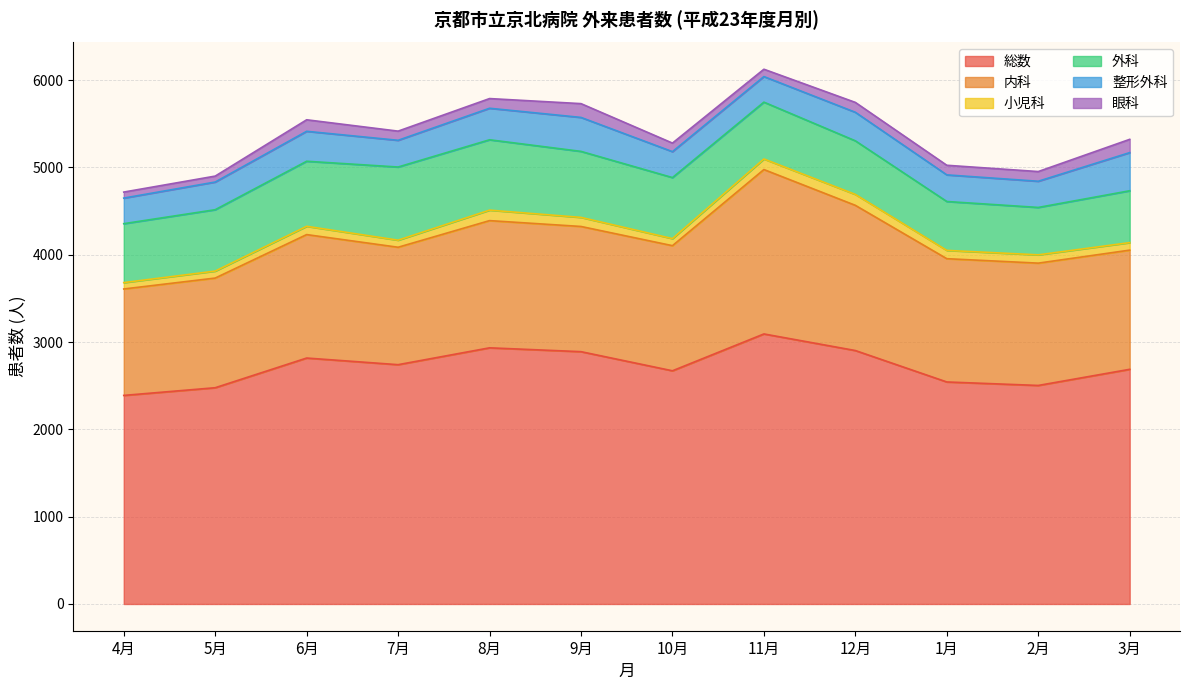

How many lines are shown in the chart?

6